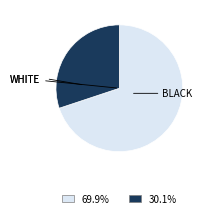

Count the number of slices in the pie.

2